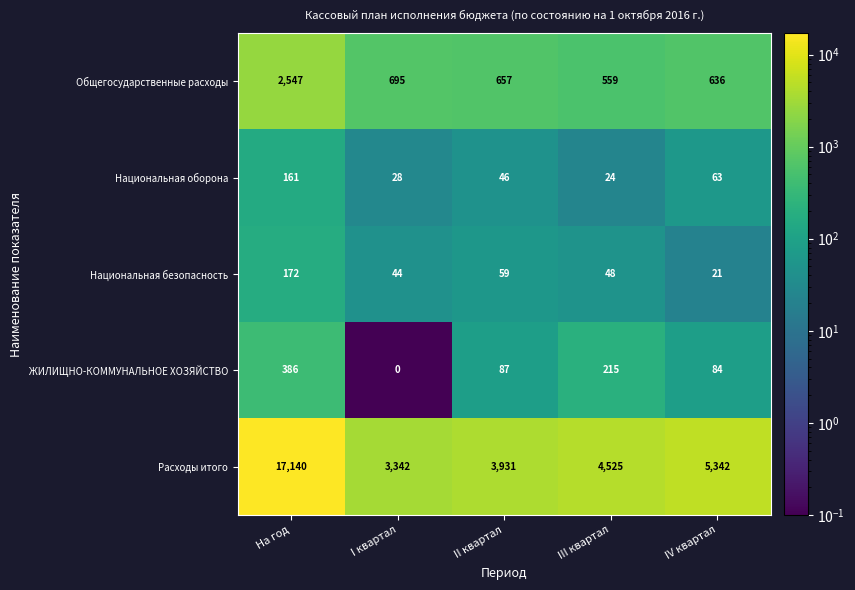

Reading left to right, list all the values displayed in this chart.

Общегосударственные расходы: На год=2547	I квартал=695	II квартал=657	III квартал=559	IV квартал=636
Национальная оборона: На год=161	I квартал=28	II квартал=46	III квартал=24	IV квартал=63
Национальная безопасность: На год=172	I квартал=44	II квартал=59	III квартал=48	IV квартал=21
ЖИЛИЩНО-КОММУНАЛЬНОЕ ХОЗЯЙСТВО: На год=386	I квартал=0	II квартал=87	III квартал=215	IV квартал=84
Расходы итого: На год=17140	I квартал=3342	II квартал=3931	III квартал=4525	IV квартал=5342